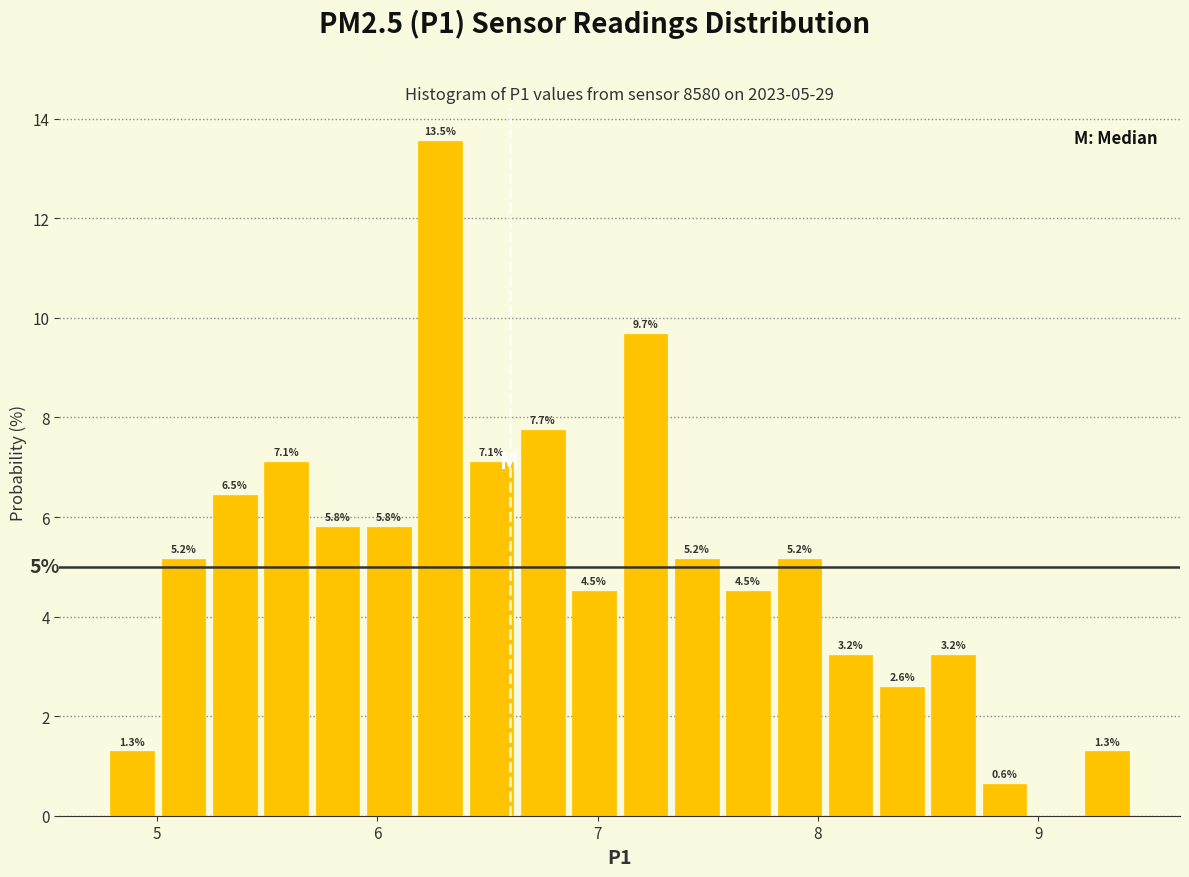

Read against the x-axis, roughly where is the centre of the tallest bar?

6.3